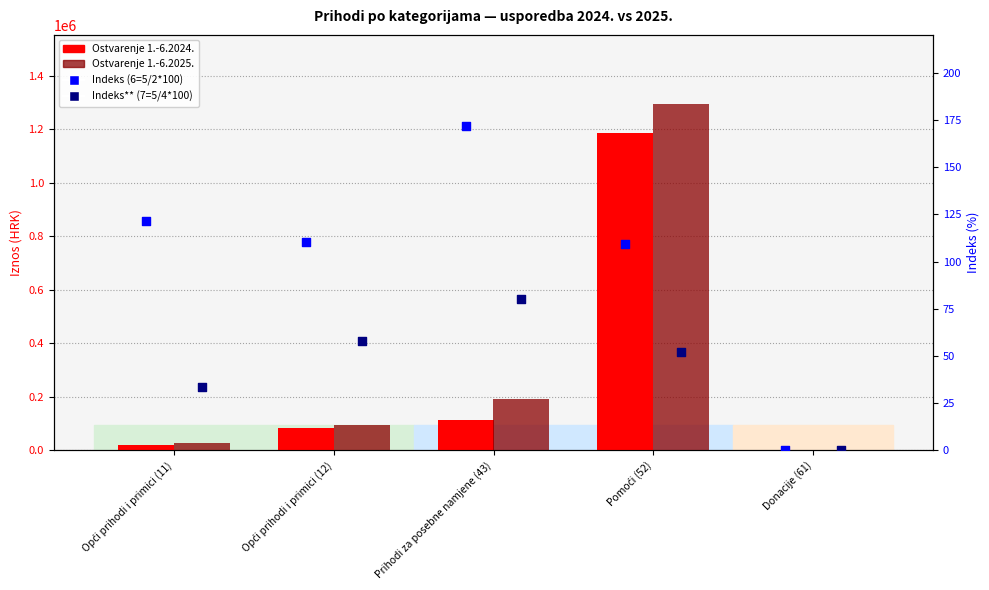

Is the value of Ostvarenje 1.-6.2024. at Opći prihodi i primici (11) greater than the value of Ostvarenje 1.-6.2025. at Opći prihodi i primici (12)?

No